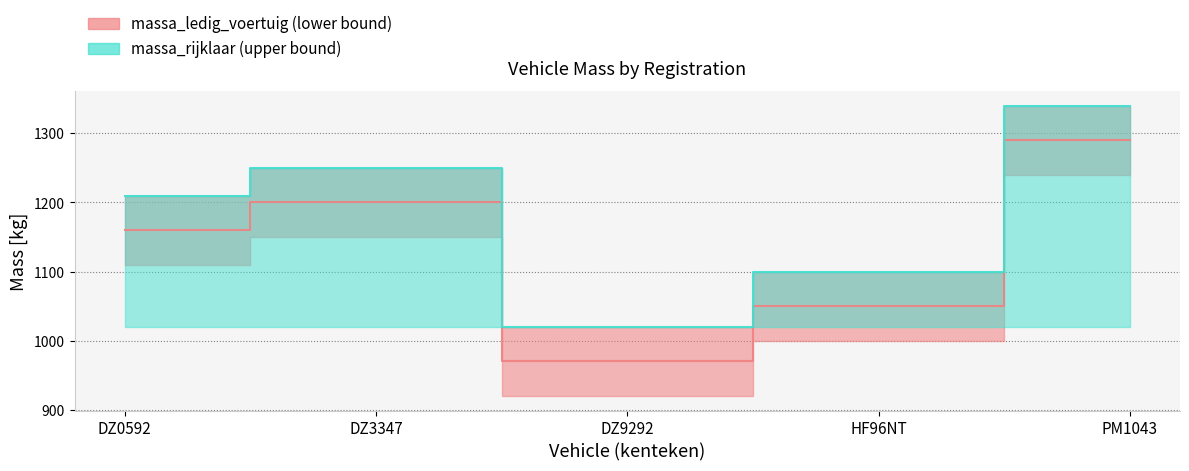

How many distinct data groups are displayed?

2